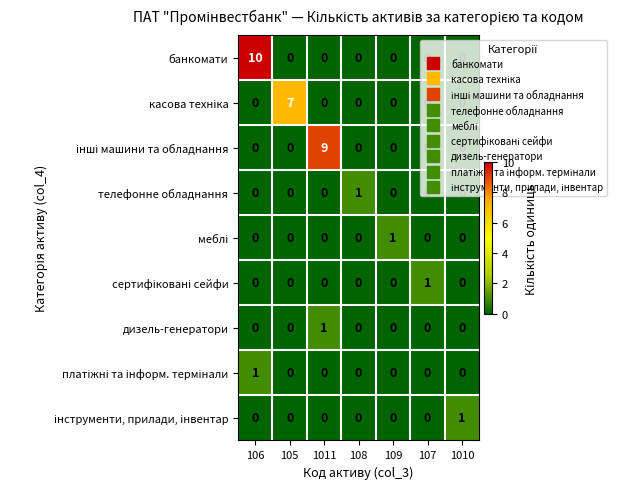

At which label does дизель-генератори reach its peak?

1011